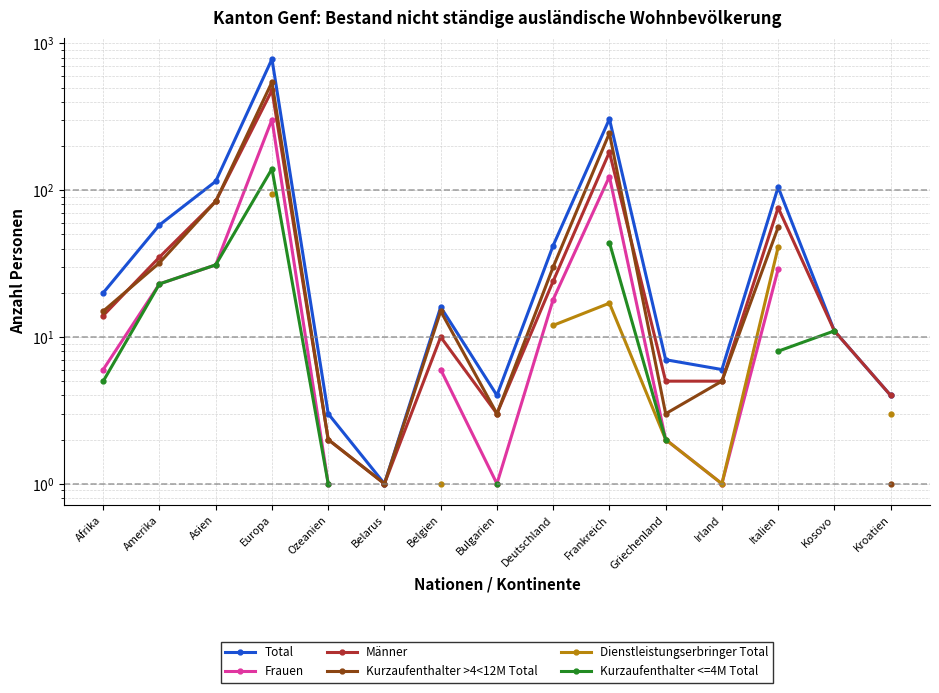

Does the chart have visible grid lines?

Yes